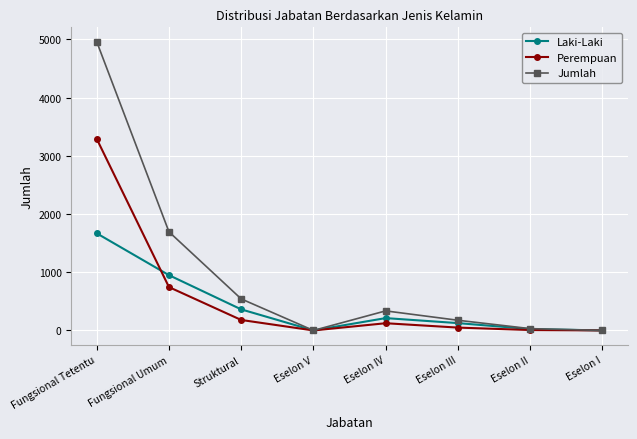

What is the difference between the Jumlah values at Eselon I and Fungsional Umum?

1695